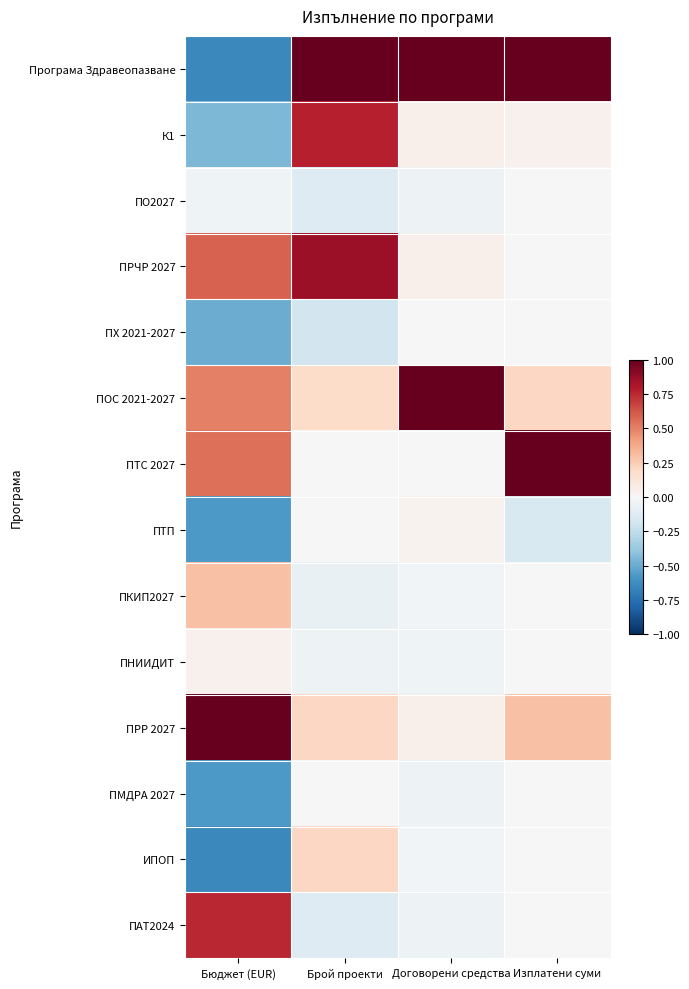

Which series has the largest total across all categories?

Програма Здравеопазване